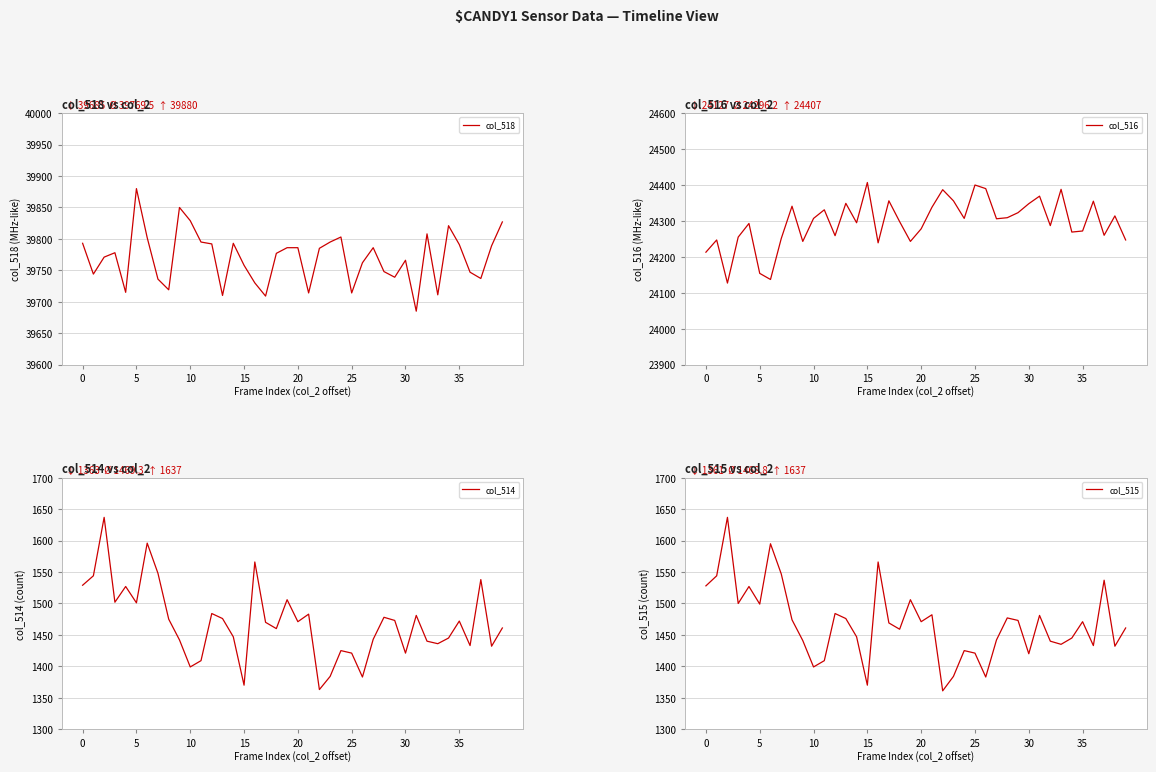

What is the total value across all series at 10?

67172